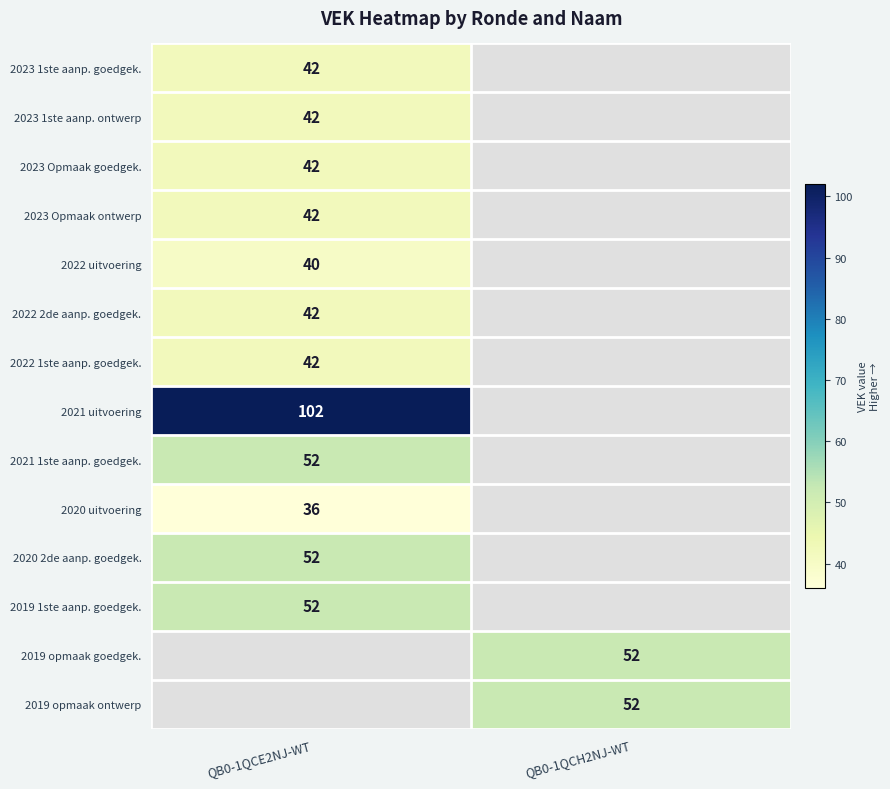

Is it true that 2021 uitvoering equals 102 at QB0-1QCE2NJ-WT?

True